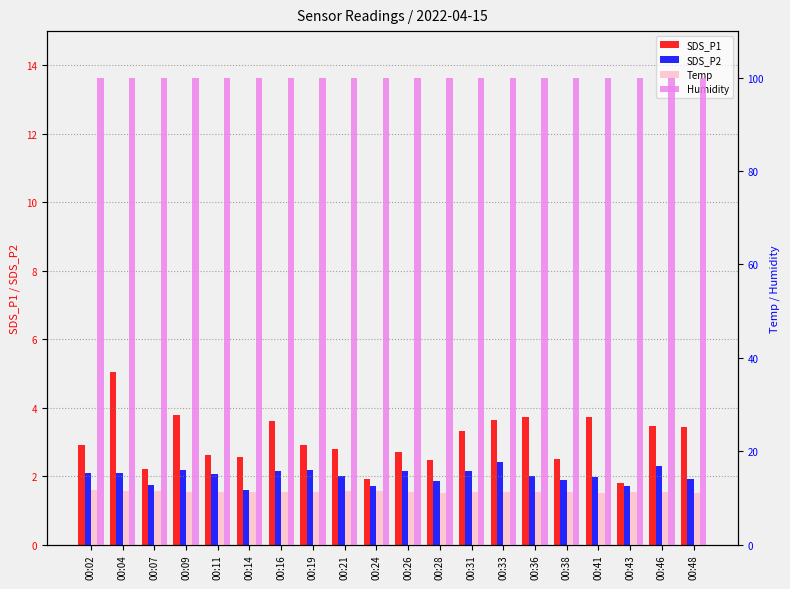

What is the value of the Temp bar at the 4th from the left?

11.3